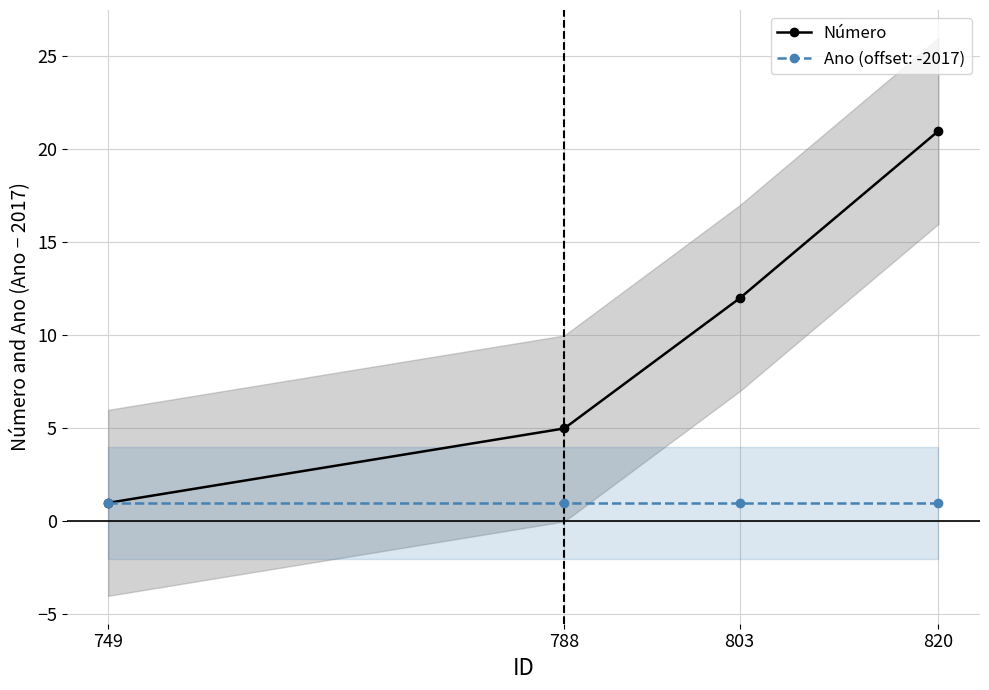

Rank the categories by value from highest to lowest.

820, 803, 788, 749